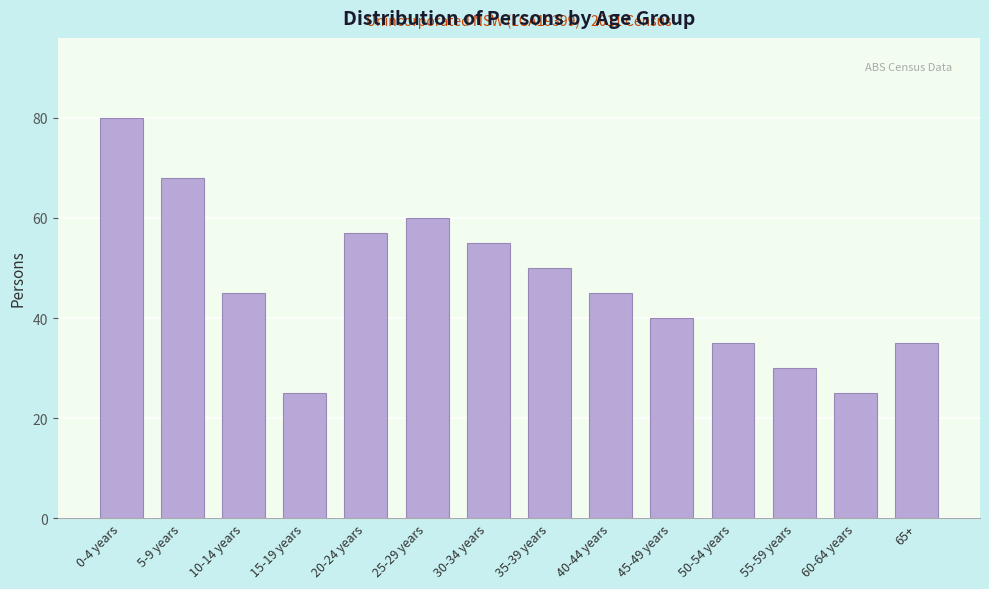

Reading right to left, list all the values displayed in this chart.

65+=35	60-64 years=25	55-59 years=30	50-54 years=35	45-49 years=40	40-44 years=45	35-39 years=50	30-34 years=55	25-29 years=60	20-24 years=57	15-19 years=25	10-14 years=45	5-9 years=68	0-4 years=80